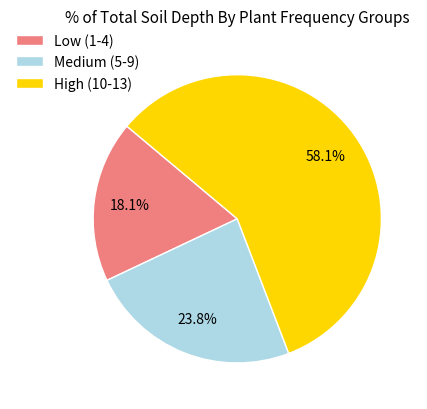

What is the ratio of the value at Medium (5-9) to the value at Low (1-4)?

1.3